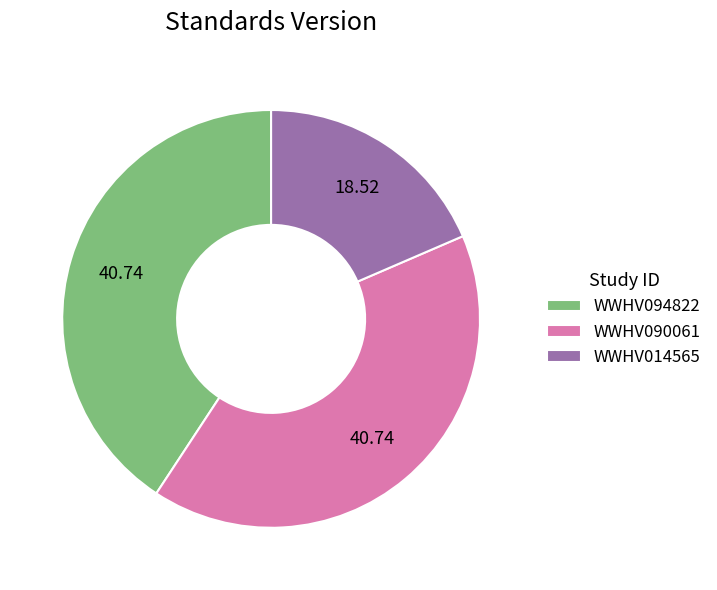

True or false: WWHV094822 accounts for 47% of the total.

False